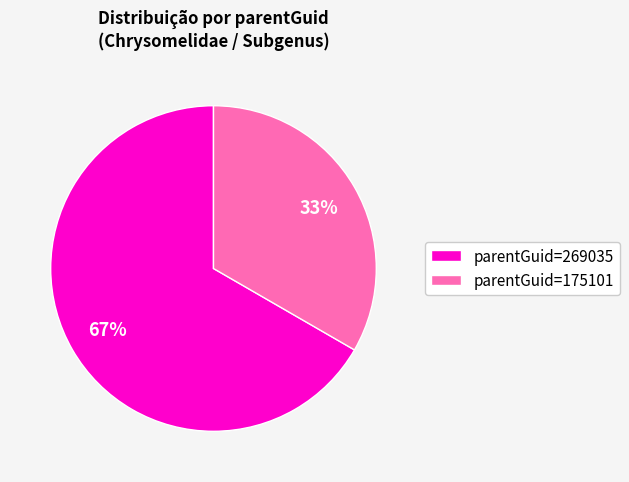

How many segments does this pie chart have?

2